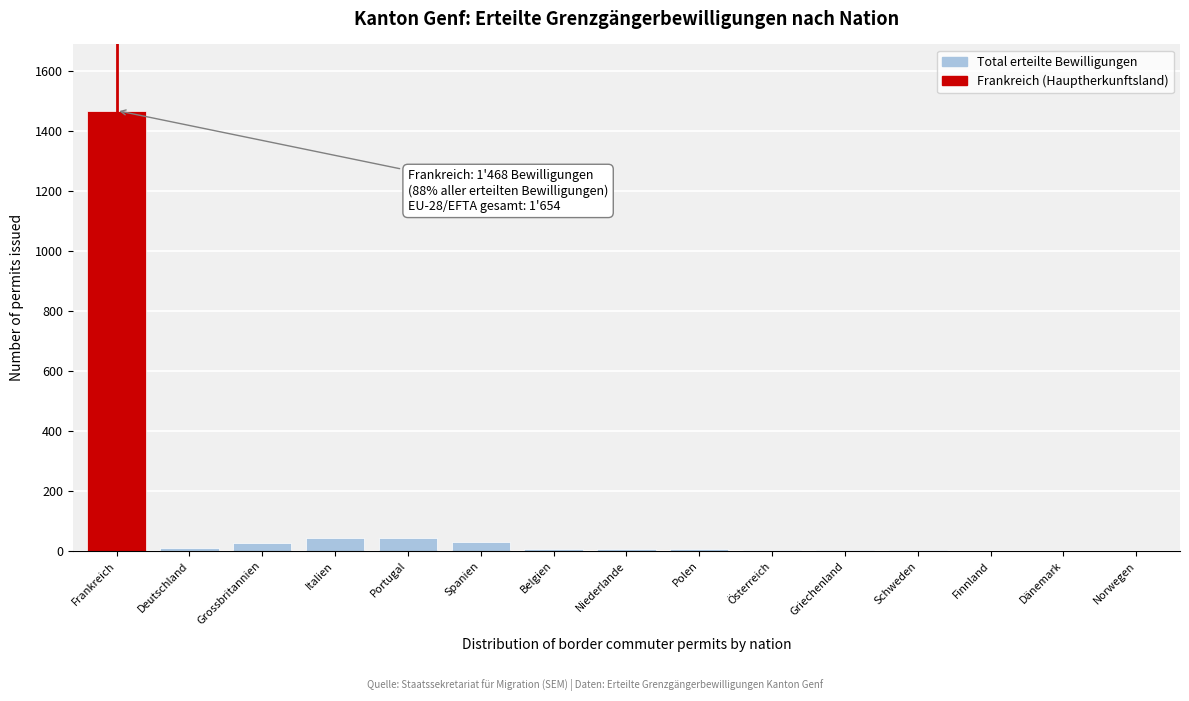

Which label corresponds to the largest value in the chart?

Frankreich